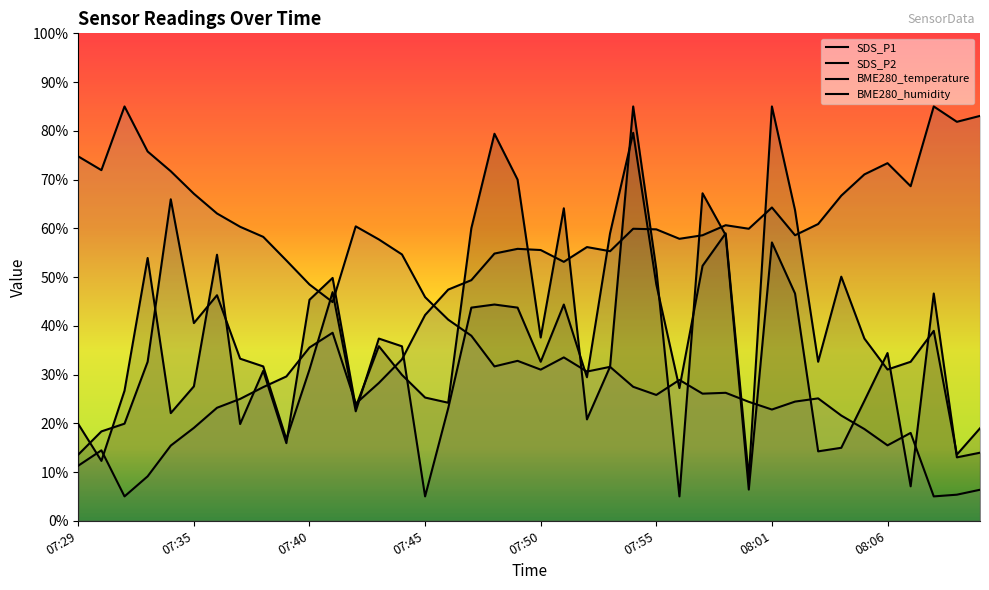

What is the lowest value of the BME280_humidity series?

5.0